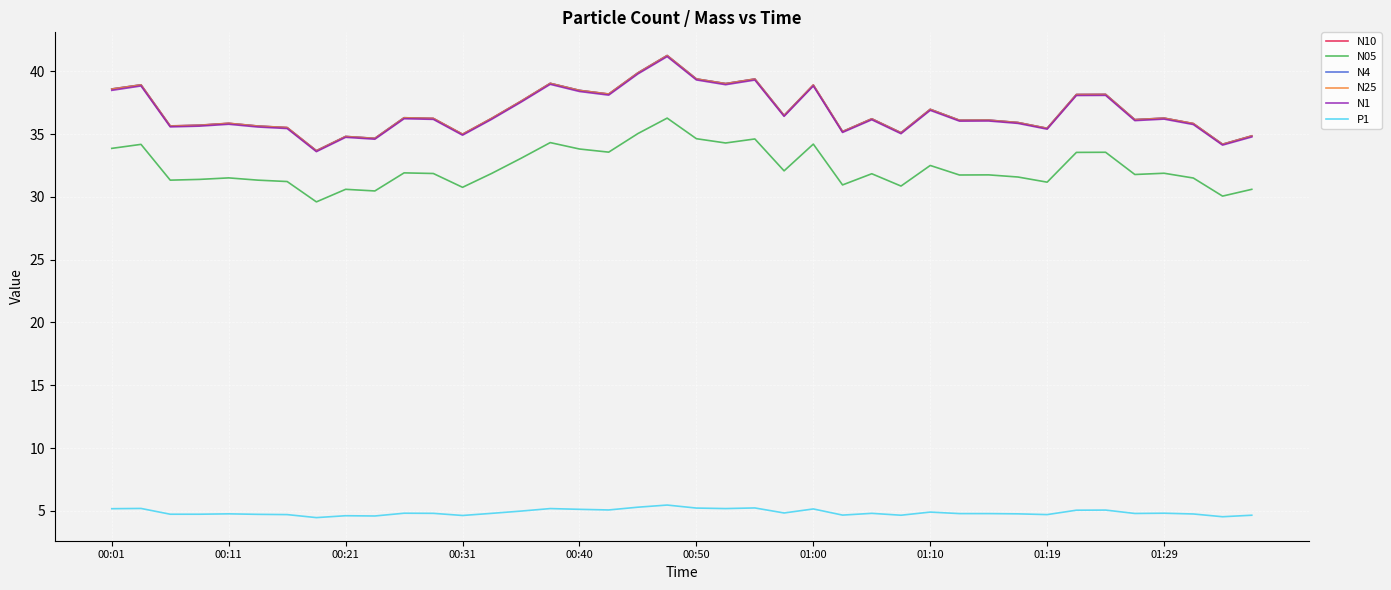

What is the greatest value displayed?

41.3